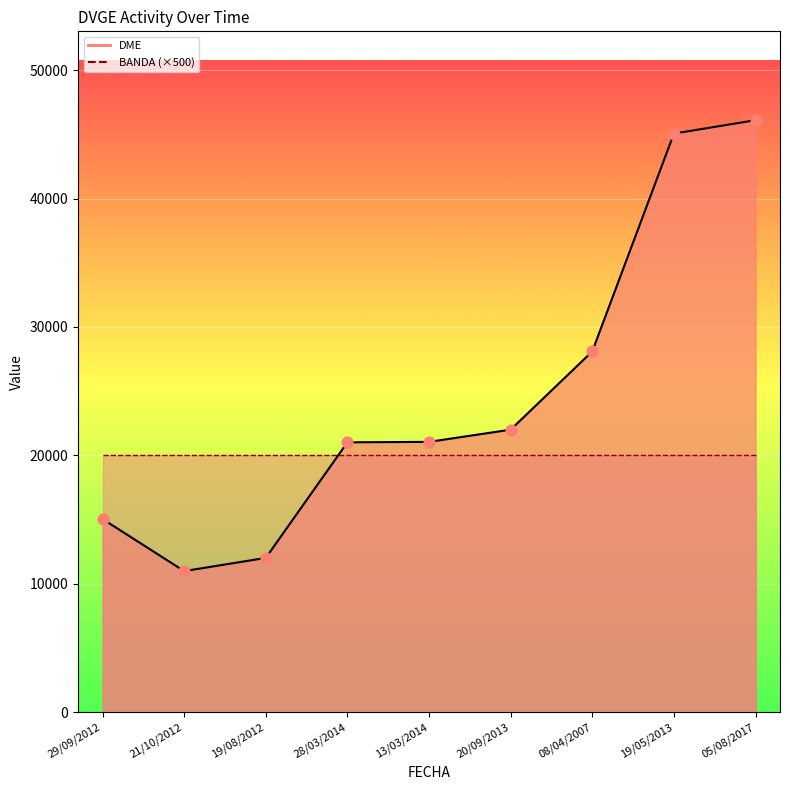

What is the change in value from 13/03/2014 to 19/05/2013?

+23995